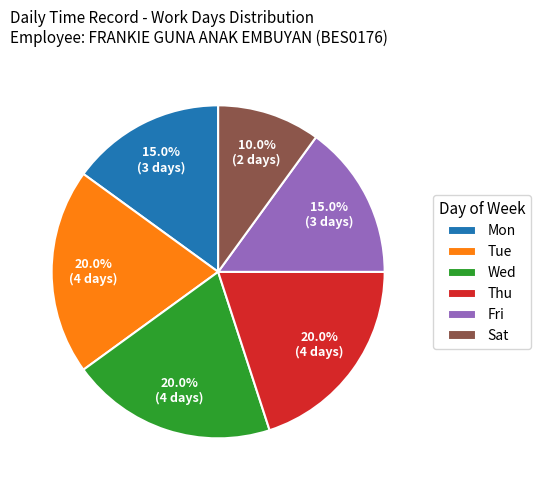

To the nearest percent, what portion does Wed represent?

20%